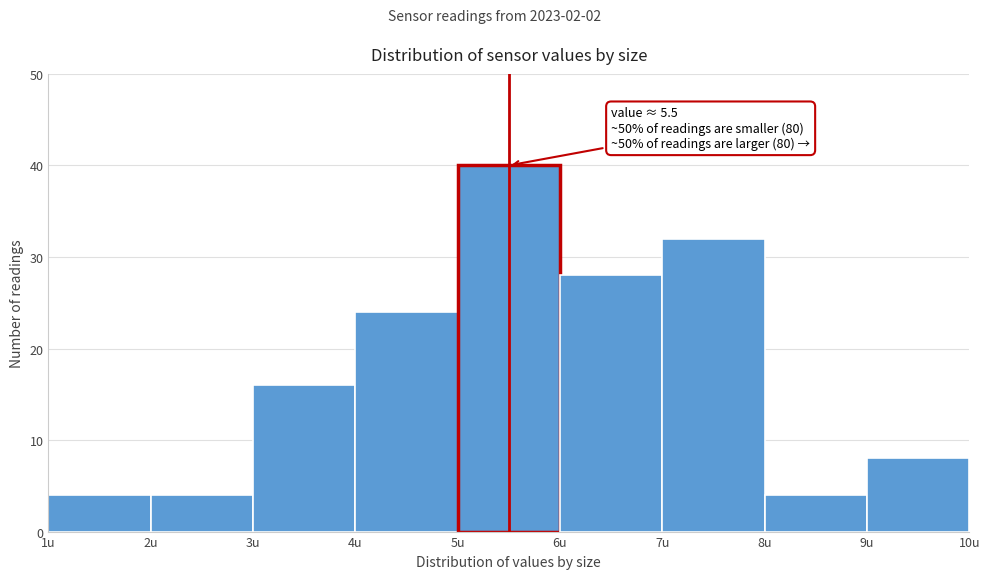

Which range on the x-axis has the tallest bar?

5 to 6